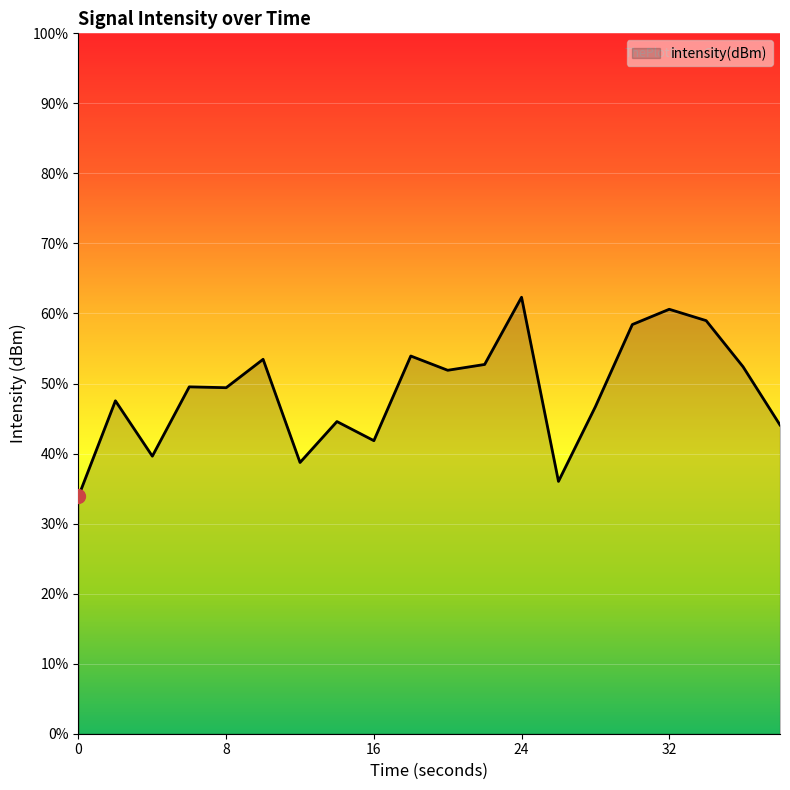

Where is the first local minimum?

4